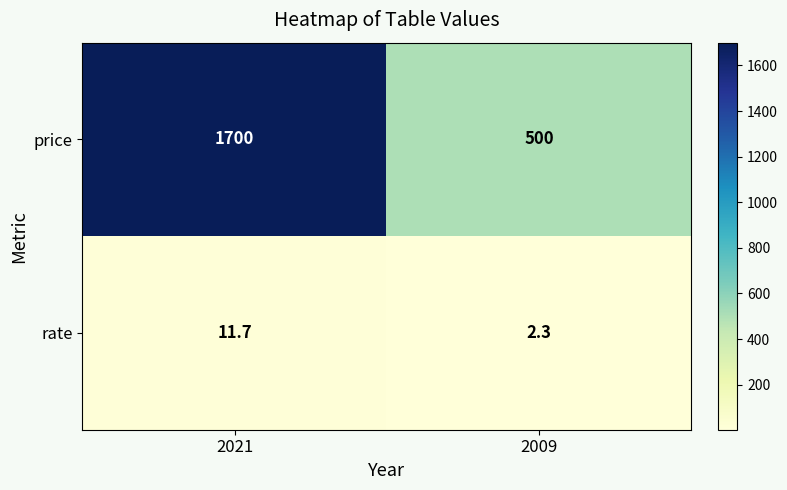

Rank the series by their maximum value, from lowest to highest.

rate, price